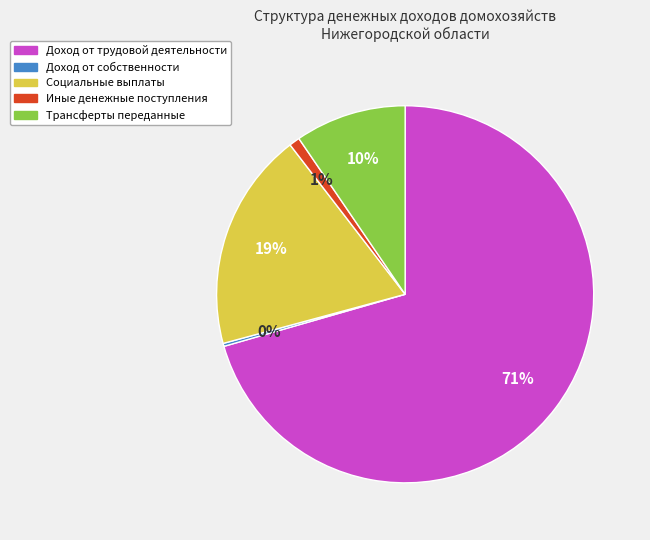

Is it true that Доход от трудовой деятельности is 71% of the pie?

True